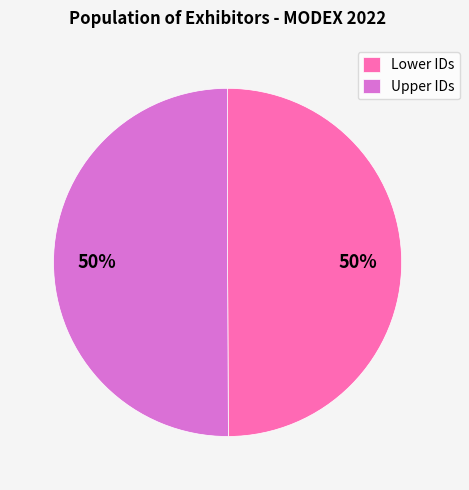

How many segments does this pie chart have?

2